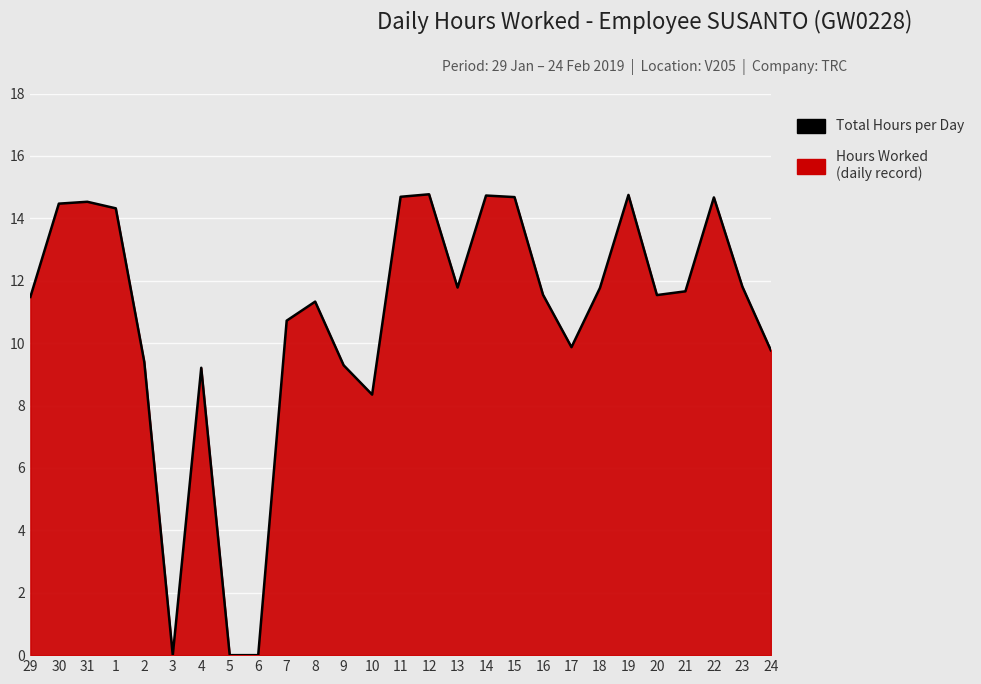

Reading right to left, transcribe all the data shown in this chart.

9.8	11.8	14.7	11.7	11.5	14.8	11.8	9.9	11.6	14.7	14.7	11.8	14.8	14.7	8.3	9.3	11.3	10.7	0.0	0.0	9.2	0.0	9.4	14.3	14.5	14.5	11.5